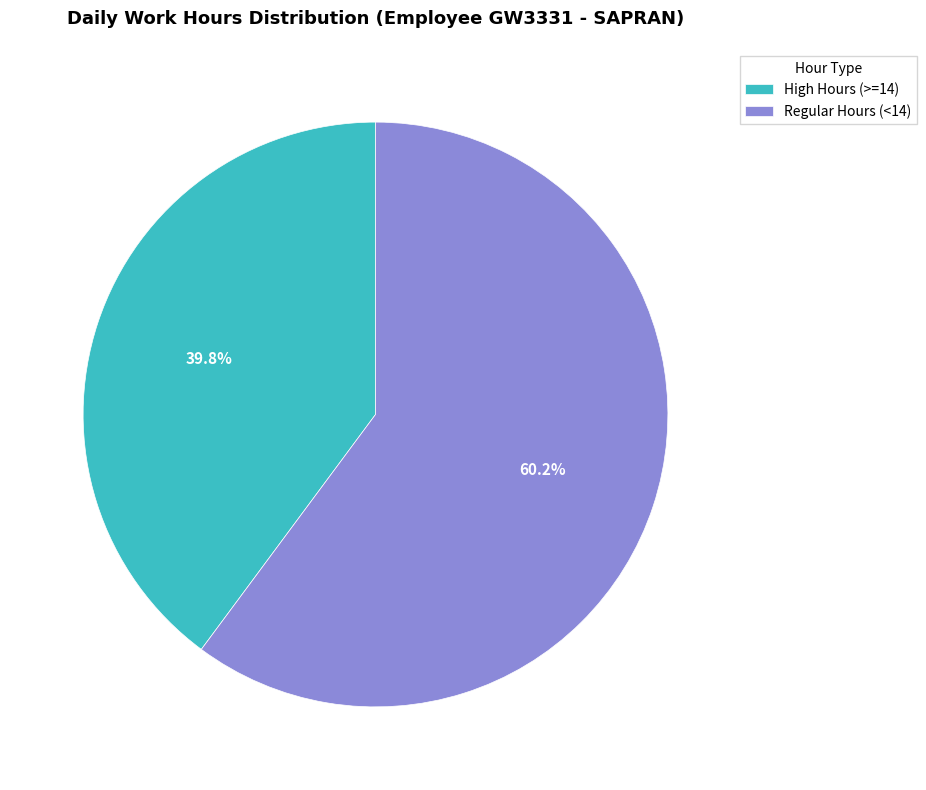

Which has a higher value, Regular Hours (<14) or High Hours (>=14)?

Regular Hours (<14)